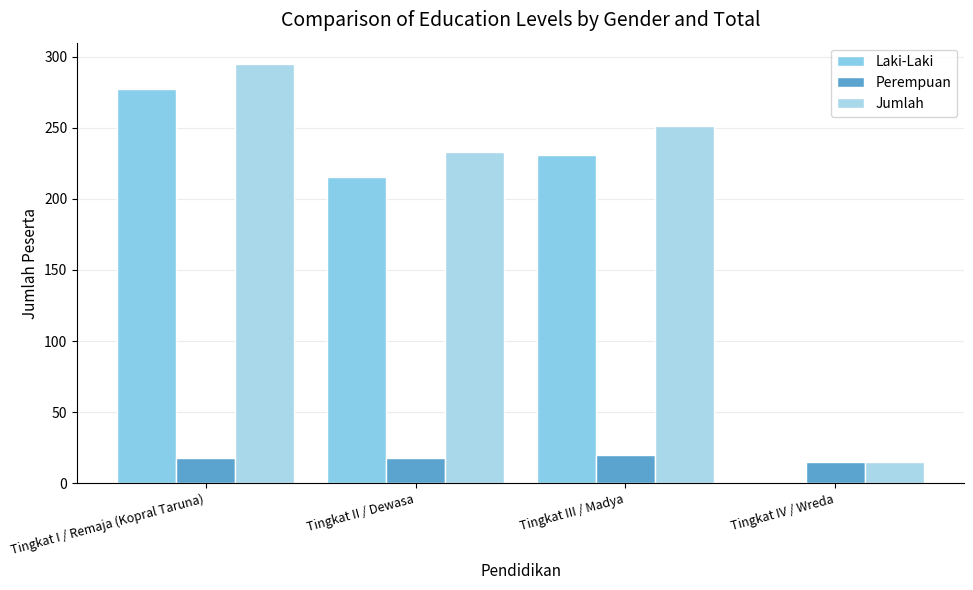

Which label corresponds to the largest value in the chart?

Tingkat I / Remaja (Kopral Taruna)